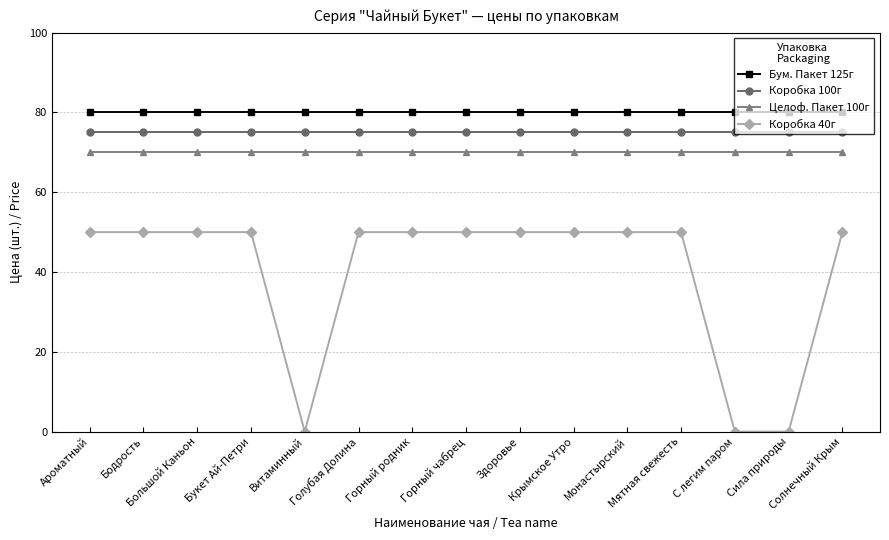

Is the value of Коробка 100г at Здоровье greater than the value of Целоф. Пакет 100г at Горный родник?

Yes